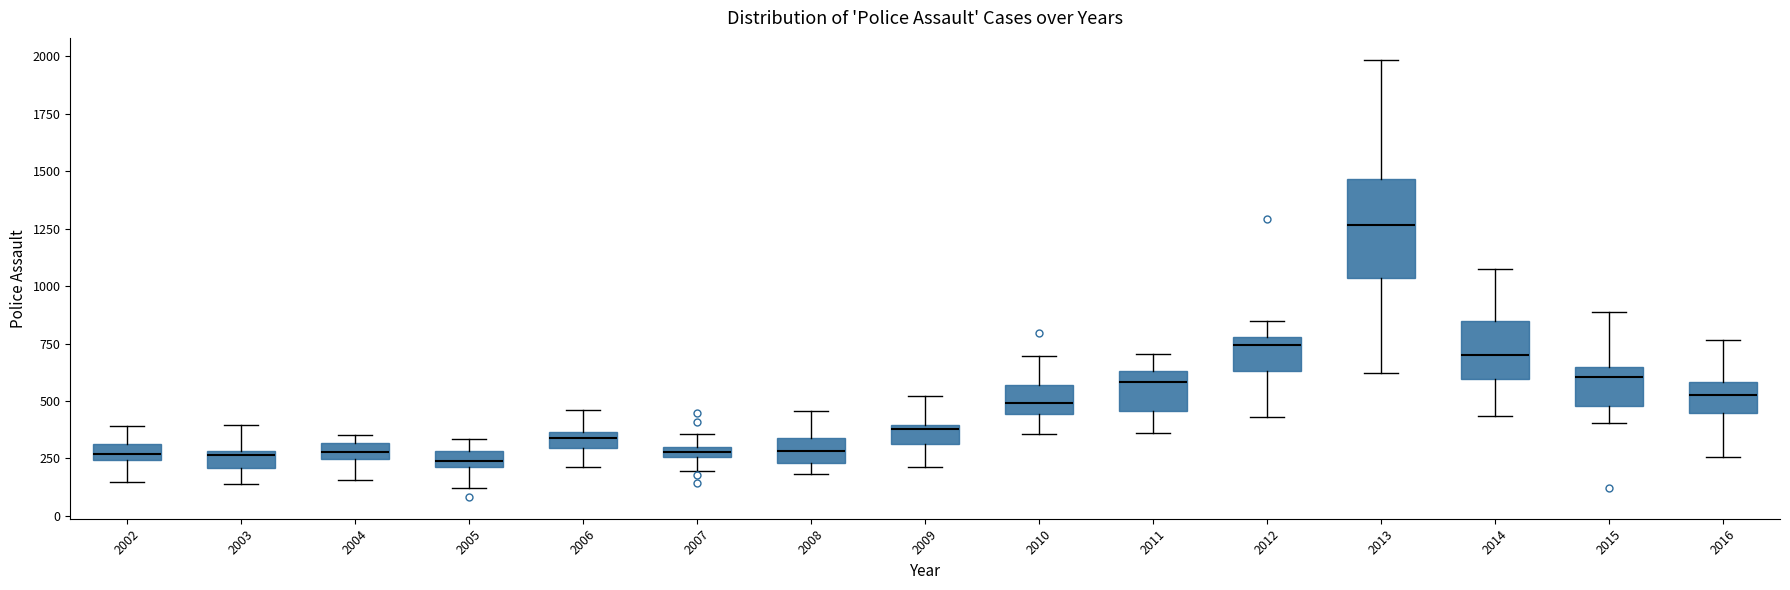

Which box is the tallest, from its lower edge to its upper edge?

2013